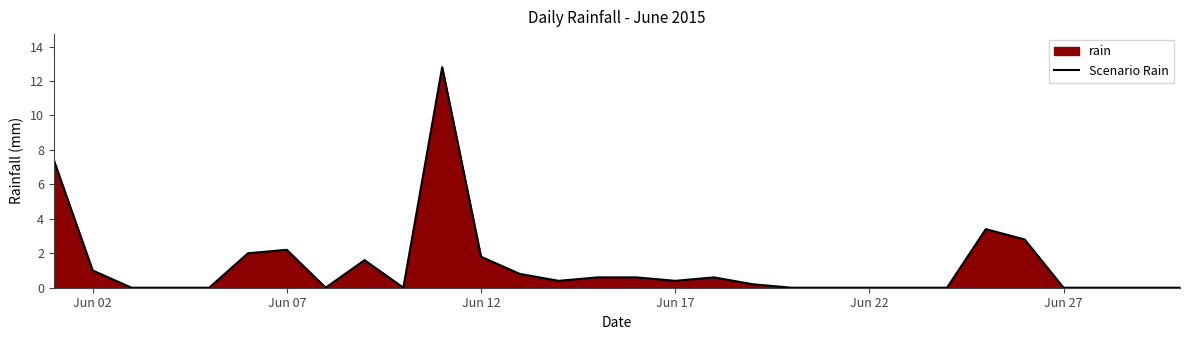

What is the difference between the maximum and minimum values?

12.8